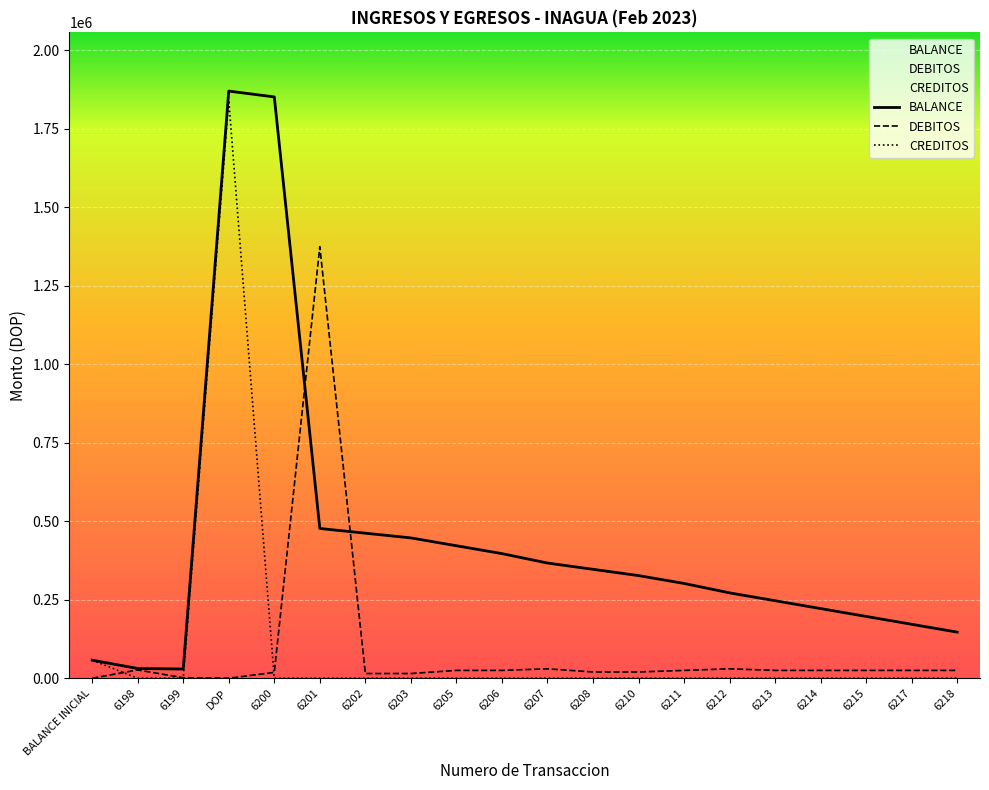

The DEBITOS series shows 39444.9 at 6198. True or false?

False